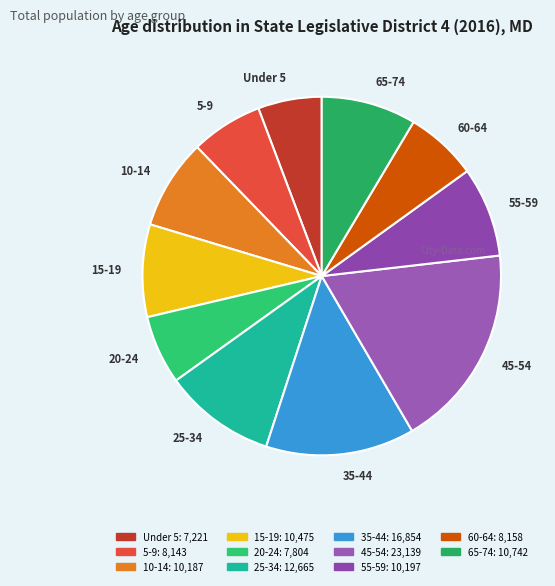

True or false: 60-64 accounts for 1% of the total.

False